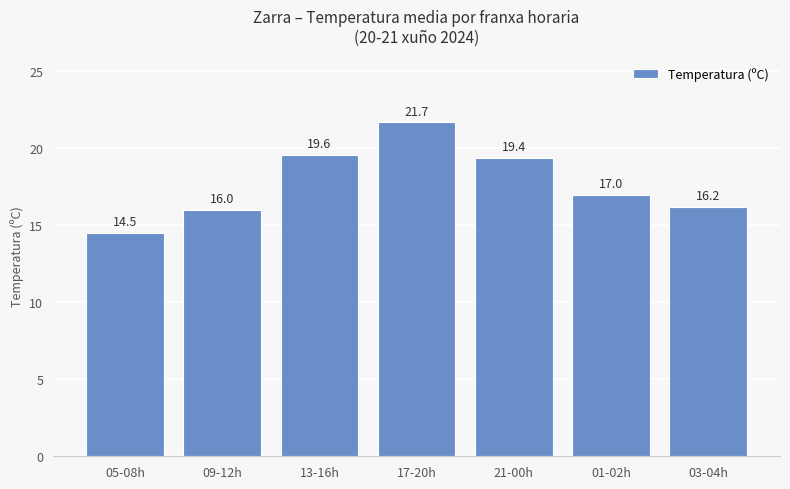

Read the value at 05-08h.

14.5